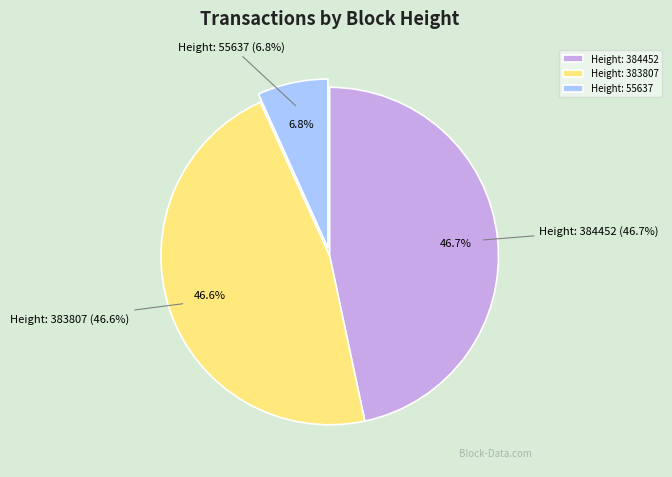

How many segments does this pie chart have?

3